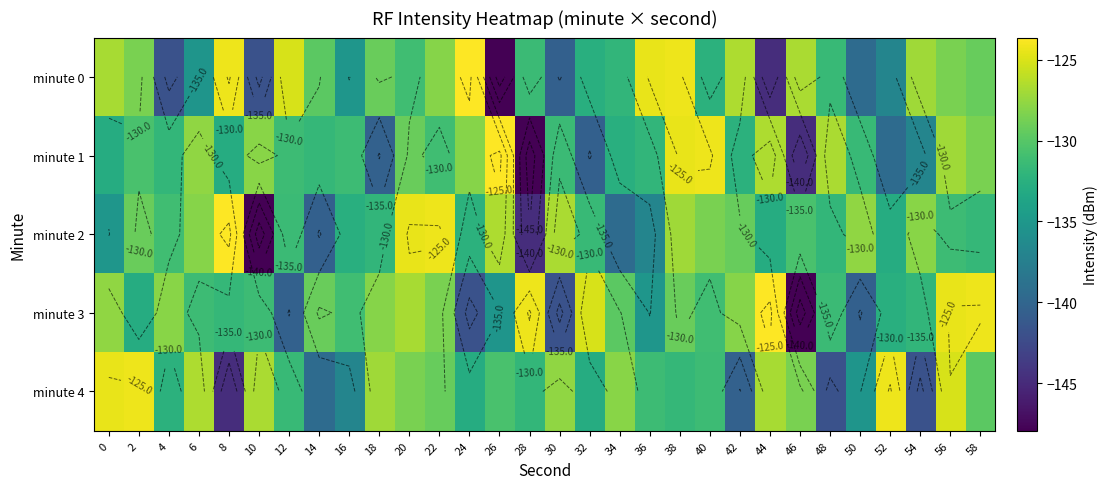

At which label does minute 0 reach its peak?

24